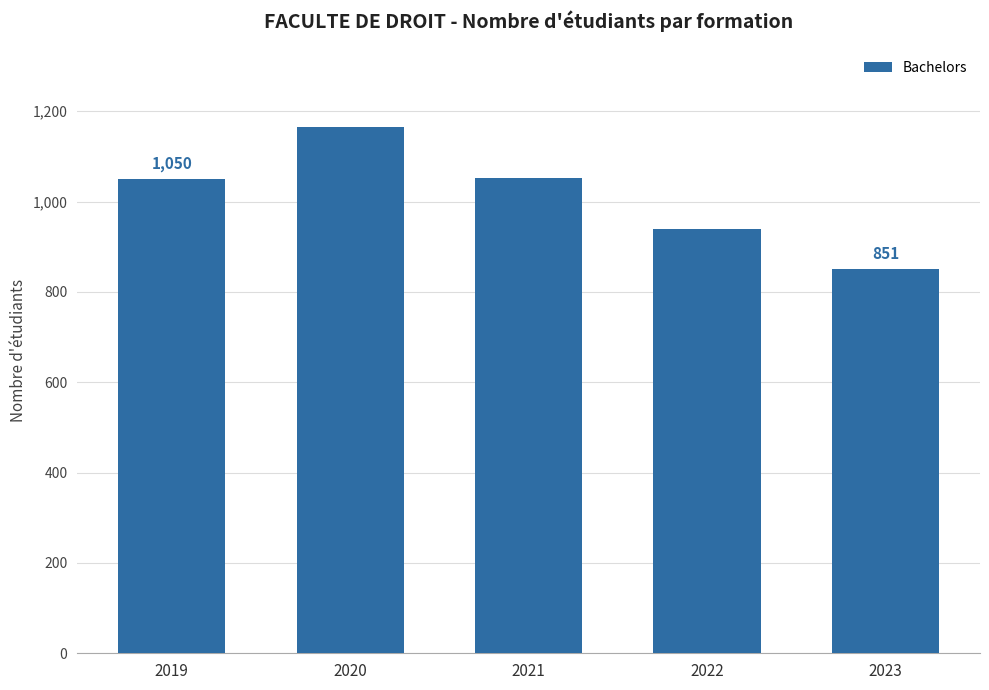

What is the difference between the values at 2019 and 2020?

114